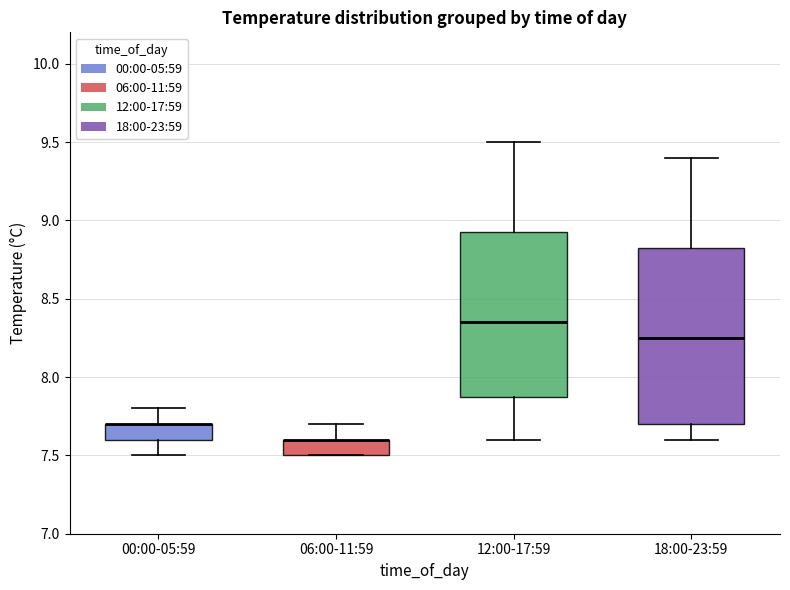

Which box is the tallest, from its lower edge to its upper edge?

18:00-23:59